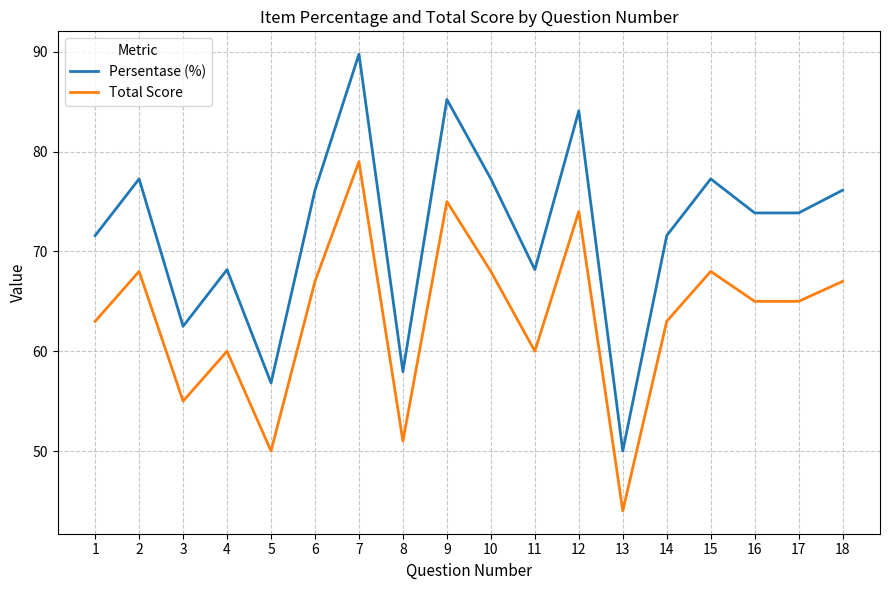

Which category has the highest value across all series?

7